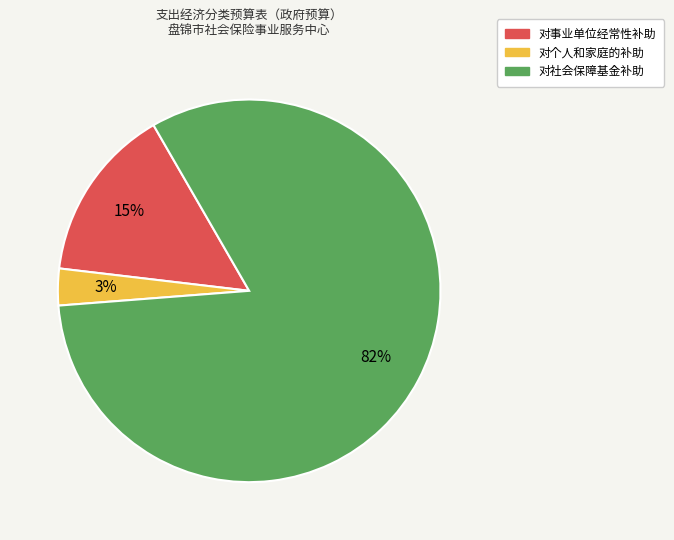

Does any single category account for the majority?

Yes